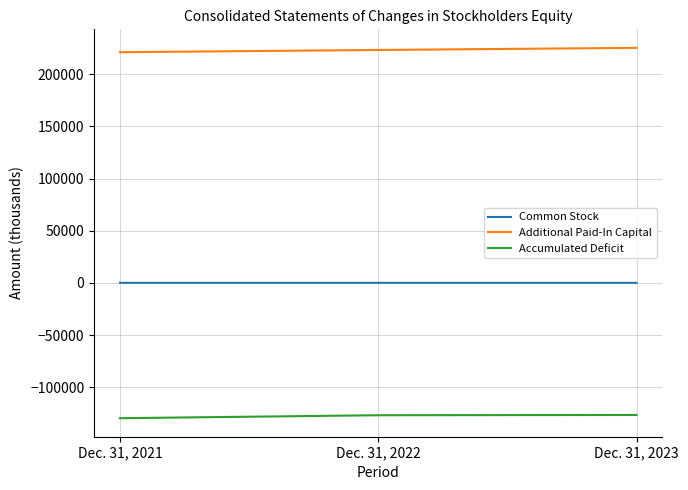

How many lines are shown in the chart?

3